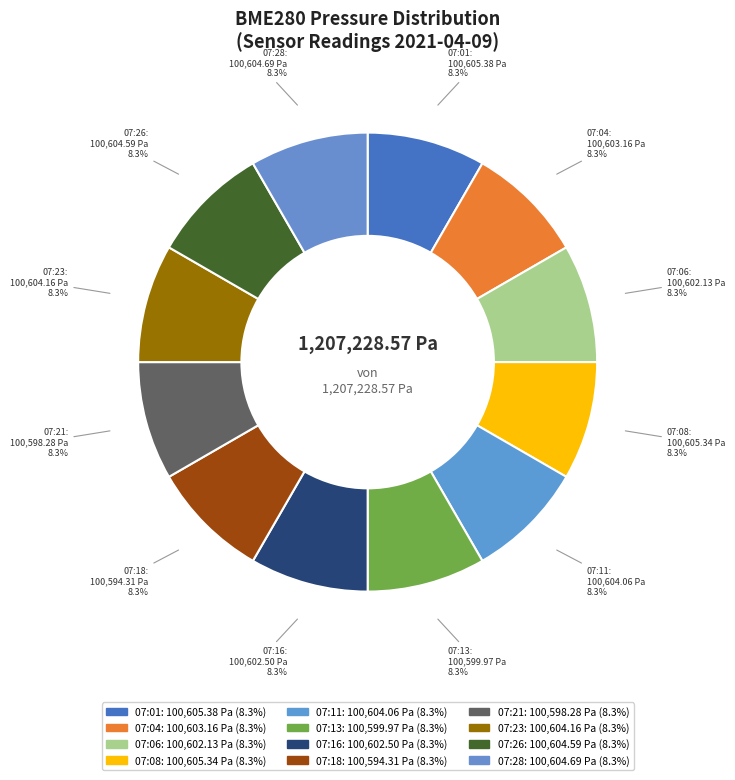

Count the number of slices in the pie.

12